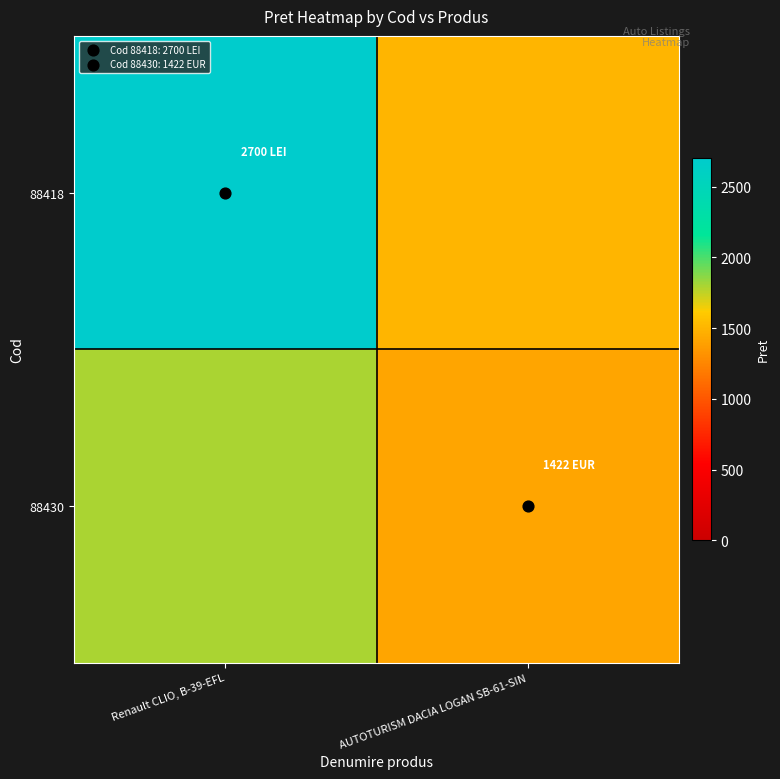

What is the total value across all series at Renault CLIO, B-39-EFL?

4500